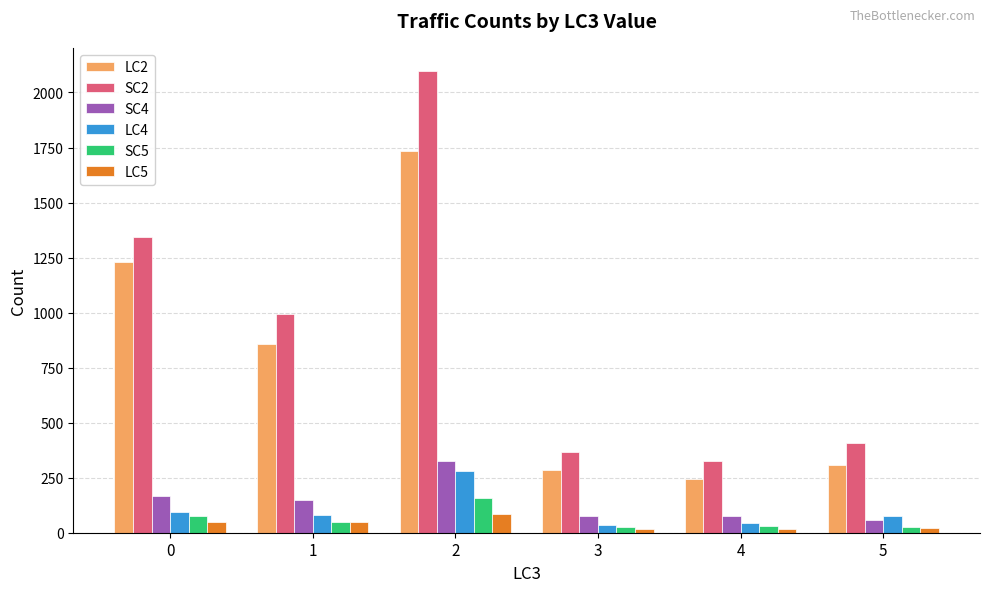

What is the sum of the SC5 values at 4 and 0?

107